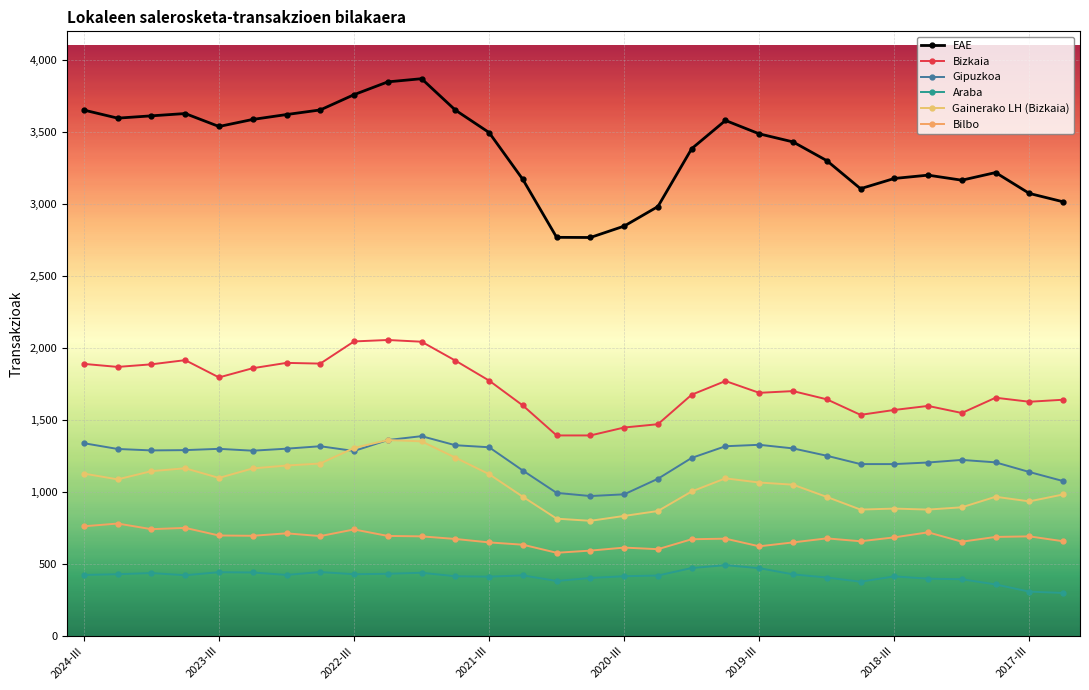

Does the chart display data point markers on the line(s)?

Yes